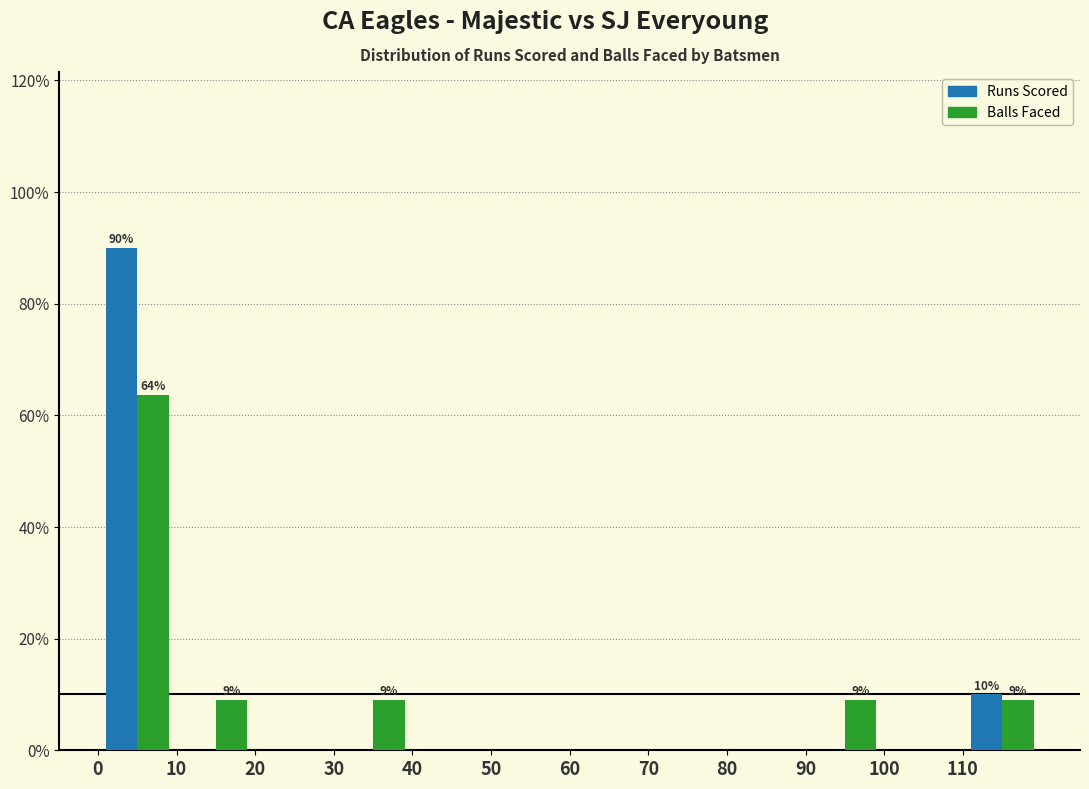

In the Runs Scored series, which range on the x-axis has the tallest bar?

0 to 10